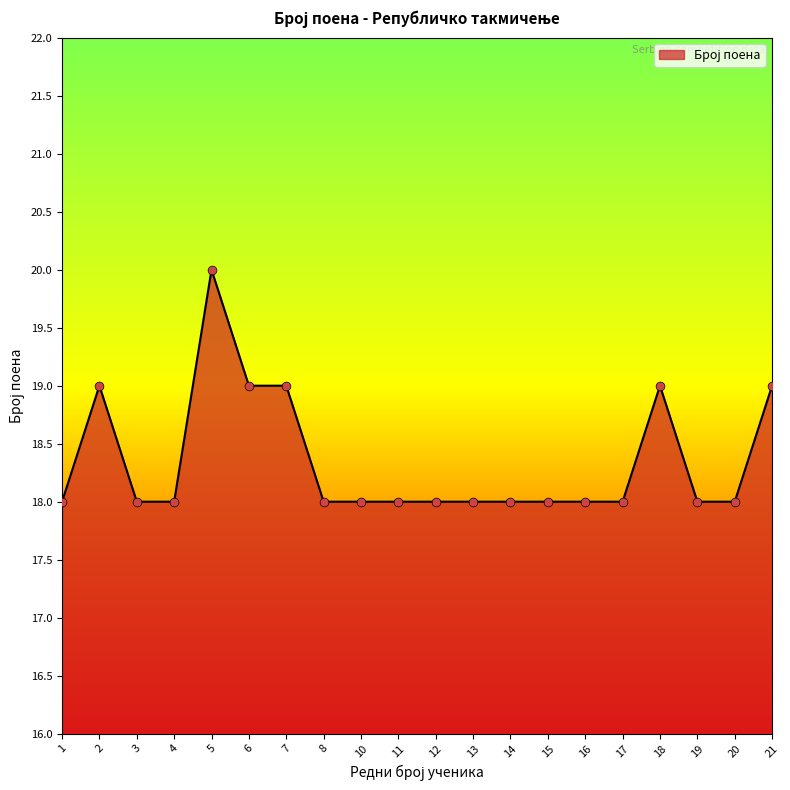

What is the ratio of the value at 3 to the value at 4?

1.0